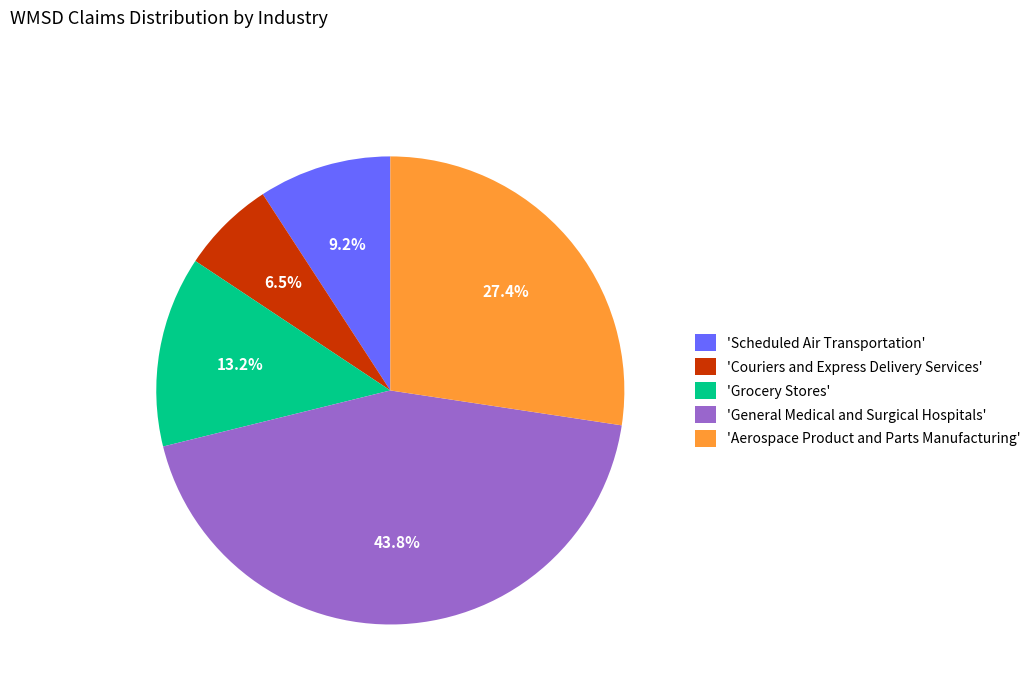

What is the smallest slice in the pie chart?

'Couriers and Express Delivery Services'